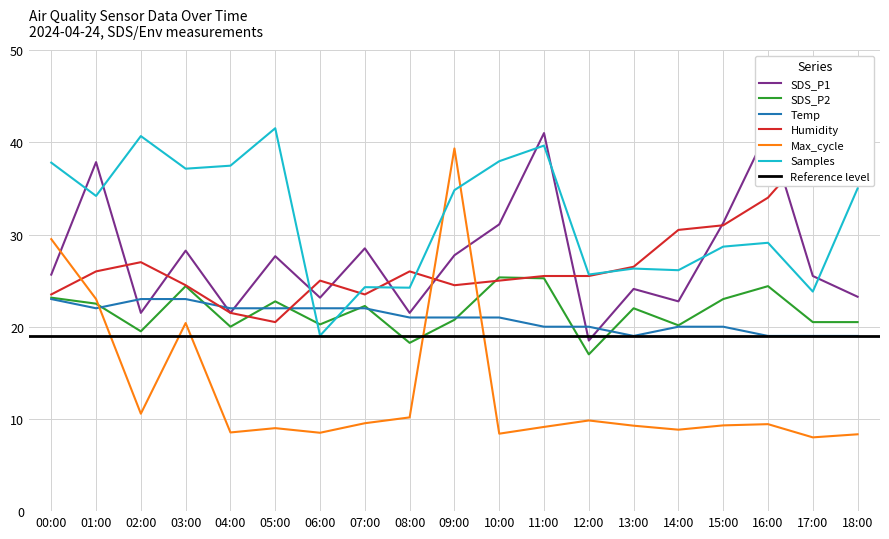

What is the difference between the maximum and minimum values in the SDS_P1 series?

22.8